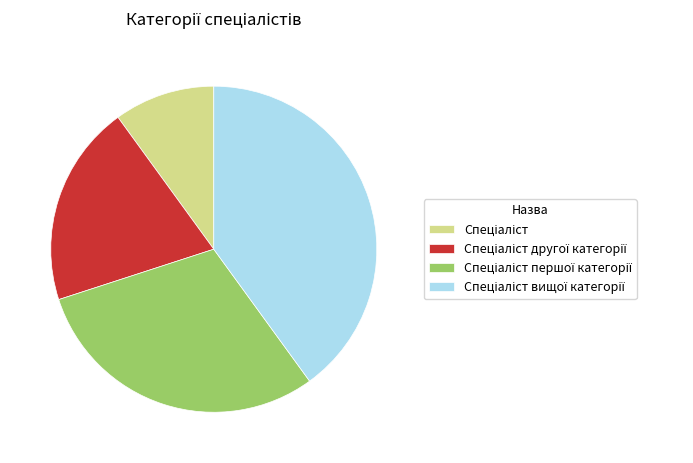

Is there any slice that represents more than half of the pie?

No